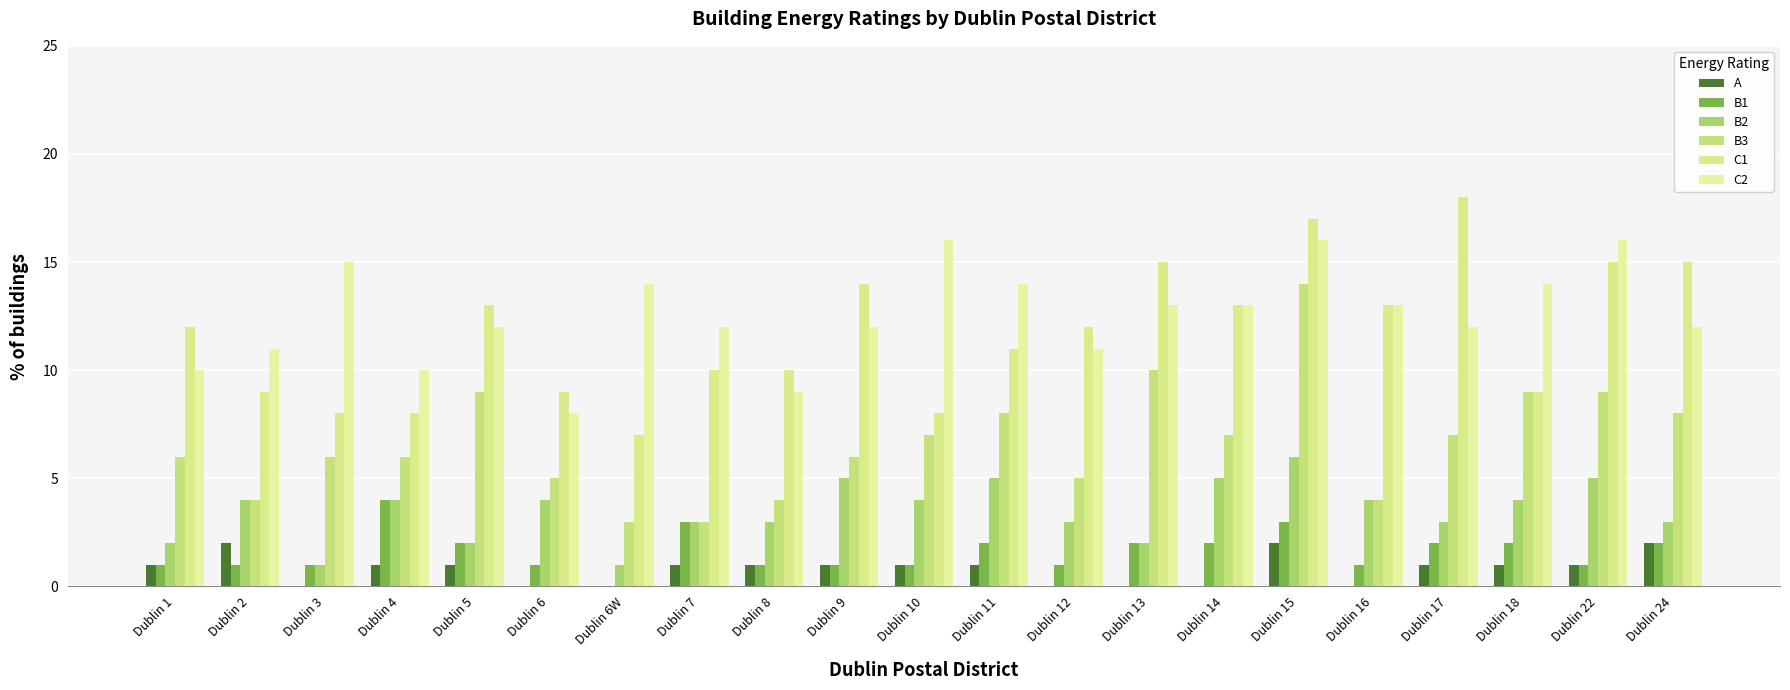

Reading right to left, transcribe all the data shown in this chart.

A: Dublin 24=2	Dublin 22=1	Dublin 18=1	Dublin 17=1	Dublin 16=0	Dublin 15=2	Dublin 14=0	Dublin 13=0	Dublin 12=0	Dublin 11=1	Dublin 10=1	Dublin 9=1	Dublin 8=1	Dublin 7=1	Dublin 6W=0	Dublin 6=0	Dublin 5=1	Dublin 4=1	Dublin 3=0	Dublin 2=2	Dublin 1=1
B1: Dublin 24=2	Dublin 22=1	Dublin 18=2	Dublin 17=2	Dublin 16=1	Dublin 15=3	Dublin 14=2	Dublin 13=2	Dublin 12=1	Dublin 11=2	Dublin 10=1	Dublin 9=1	Dublin 8=1	Dublin 7=3	Dublin 6W=0	Dublin 6=1	Dublin 5=2	Dublin 4=4	Dublin 3=1	Dublin 2=1	Dublin 1=1
B2: Dublin 24=3	Dublin 22=5	Dublin 18=4	Dublin 17=3	Dublin 16=4	Dublin 15=6	Dublin 14=5	Dublin 13=2	Dublin 12=3	Dublin 11=5	Dublin 10=4	Dublin 9=5	Dublin 8=3	Dublin 7=3	Dublin 6W=1	Dublin 6=4	Dublin 5=2	Dublin 4=4	Dublin 3=1	Dublin 2=4	Dublin 1=2
B3: Dublin 24=8	Dublin 22=9	Dublin 18=9	Dublin 17=7	Dublin 16=4	Dublin 15=14	Dublin 14=7	Dublin 13=10	Dublin 12=5	Dublin 11=8	Dublin 10=7	Dublin 9=6	Dublin 8=4	Dublin 7=3	Dublin 6W=3	Dublin 6=5	Dublin 5=9	Dublin 4=6	Dublin 3=6	Dublin 2=4	Dublin 1=6
C1: Dublin 24=15	Dublin 22=15	Dublin 18=9	Dublin 17=18	Dublin 16=13	Dublin 15=17	Dublin 14=13	Dublin 13=15	Dublin 12=12	Dublin 11=11	Dublin 10=8	Dublin 9=14	Dublin 8=10	Dublin 7=10	Dublin 6W=7	Dublin 6=9	Dublin 5=13	Dublin 4=8	Dublin 3=8	Dublin 2=9	Dublin 1=12
C2: Dublin 24=12	Dublin 22=16	Dublin 18=14	Dublin 17=12	Dublin 16=13	Dublin 15=16	Dublin 14=13	Dublin 13=13	Dublin 12=11	Dublin 11=14	Dublin 10=16	Dublin 9=12	Dublin 8=9	Dublin 7=12	Dublin 6W=14	Dublin 6=8	Dublin 5=12	Dublin 4=10	Dublin 3=15	Dublin 2=11	Dublin 1=10